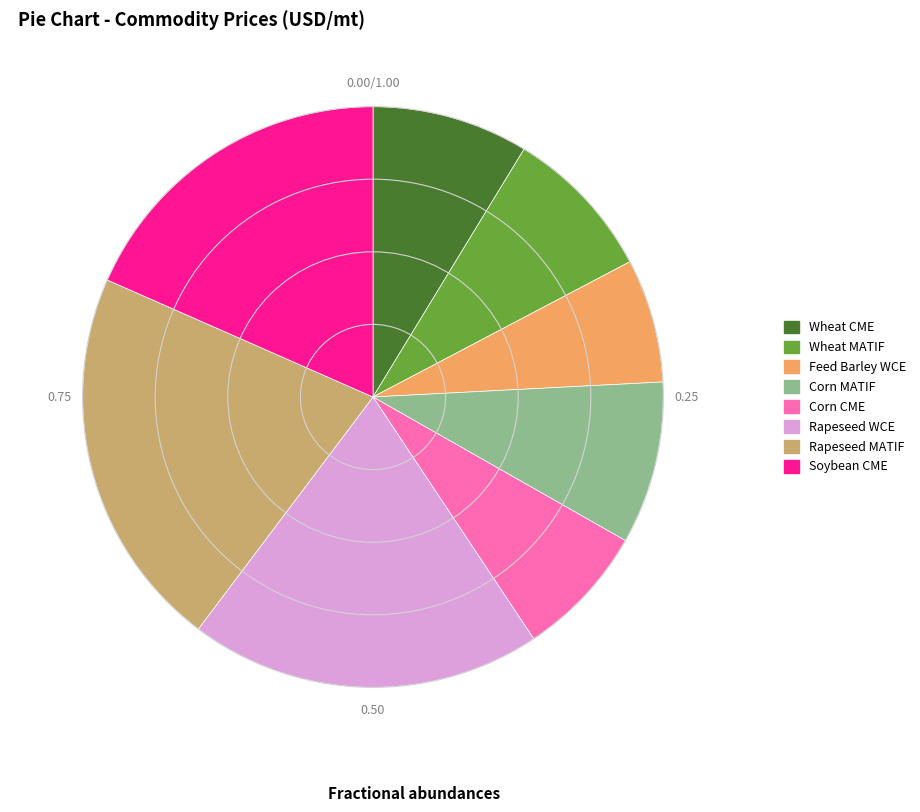

Approximately how many times larger is the value at Soybean CME compared to Rapeseed WCE?

0.9